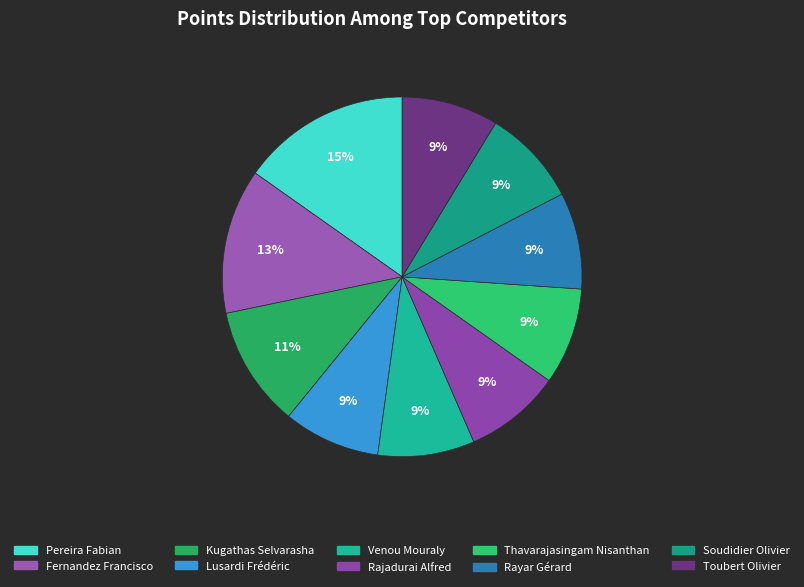

True or false: Thavarajasingam Nisanthan accounts for 9% of the total.

True